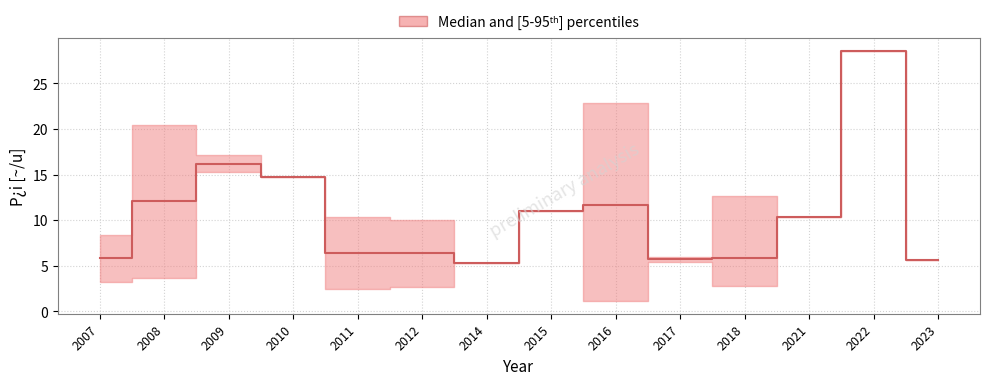

True or false: p_high and p_mid intersect in this chart.

False